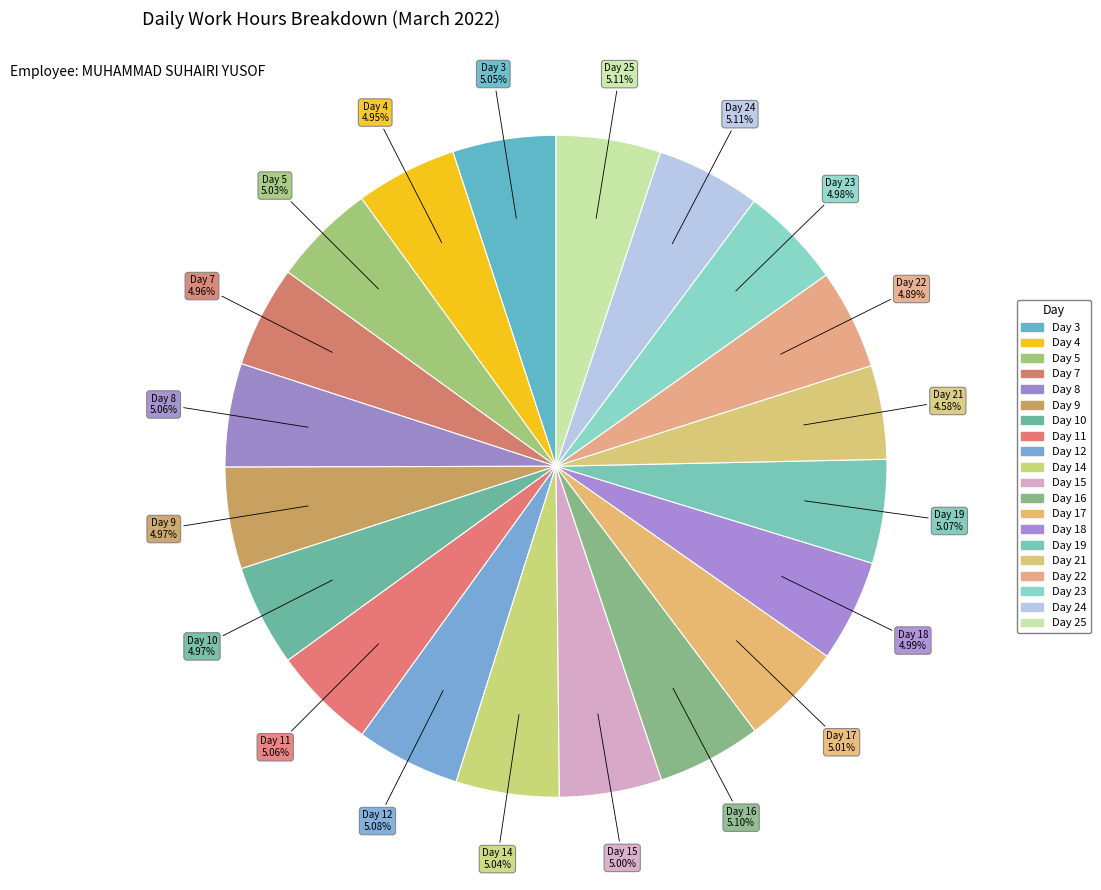

To the nearest percent, what portion does Day 21 represent?

5%